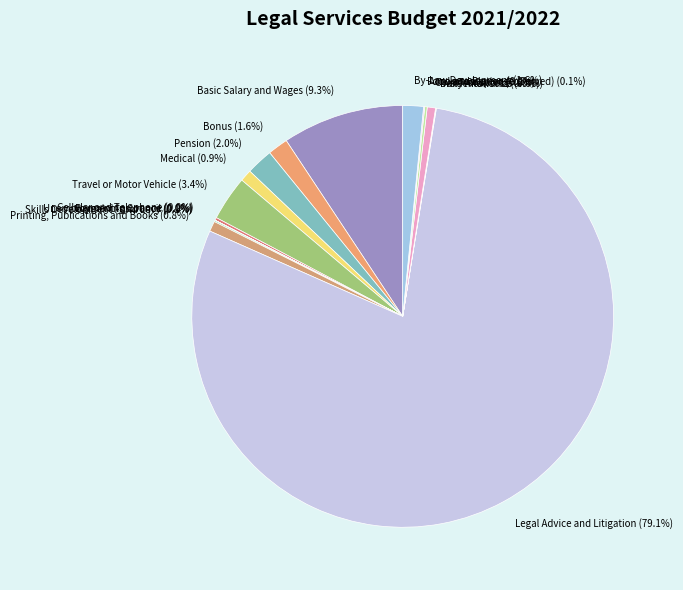

What percentage is the Bonus slice, to the nearest percent?

2%